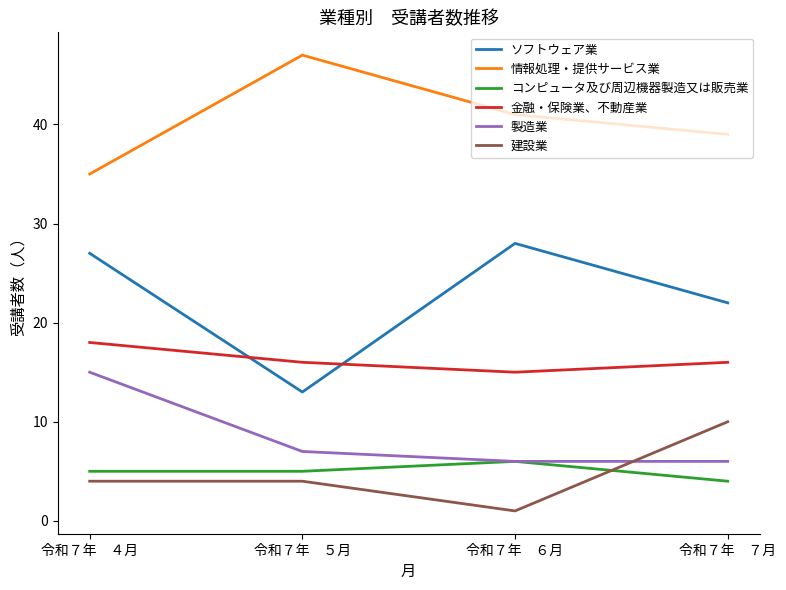

True or false: 情報処理・提供サービス業 has a value of 63 at 令和７年　７月.

False